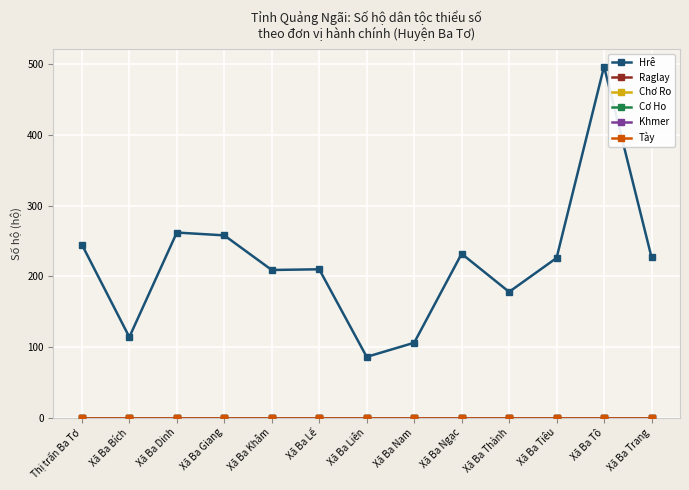

Count the number of data series in this chart.

6